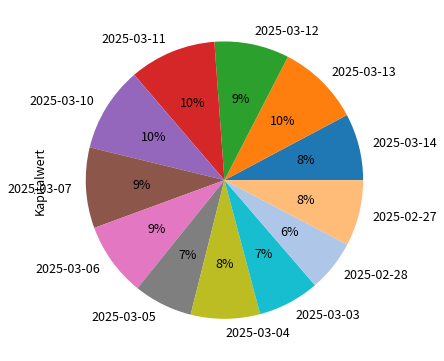

To the nearest percent, what is the difference between the 2025-03-12 and 2025-03-03 slice percentages?

2%